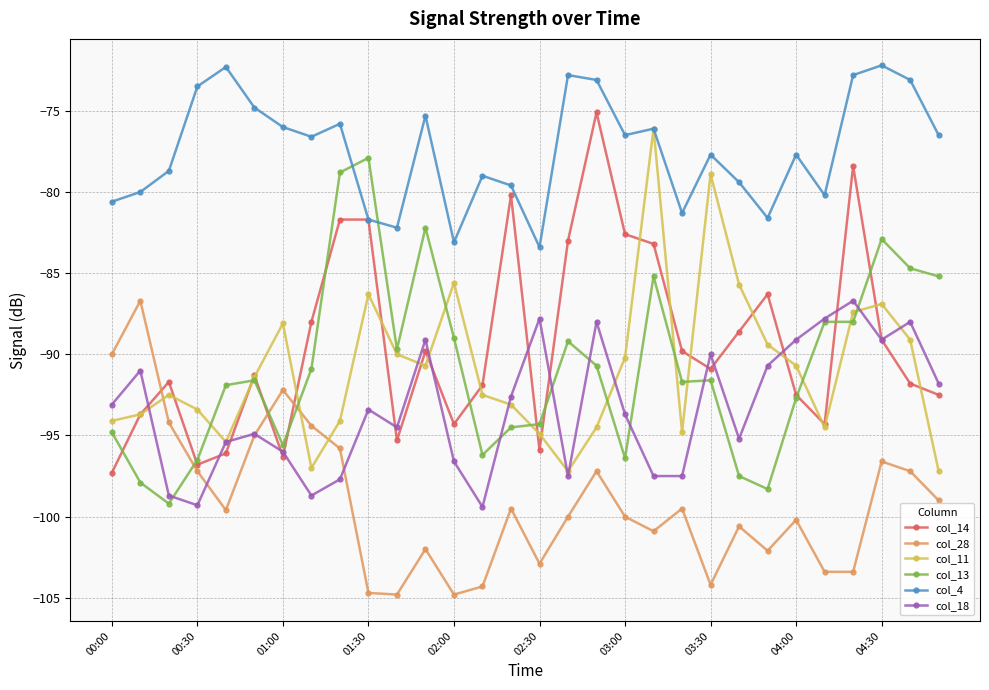

Which series has the largest total across all categories?

col_4